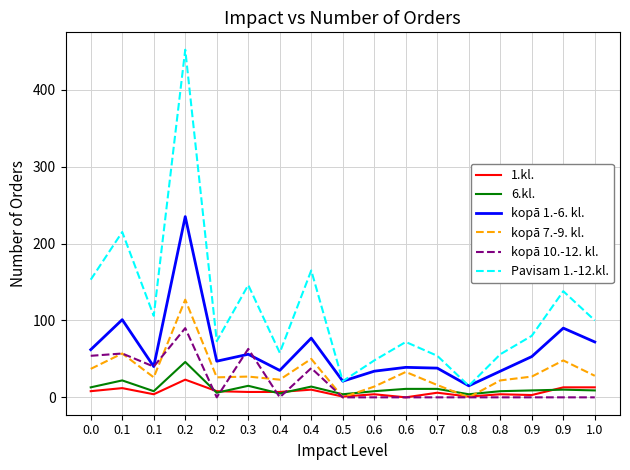

True or false: Pavisam 1.-12.kl. has more than 0 interior local peaks.

True